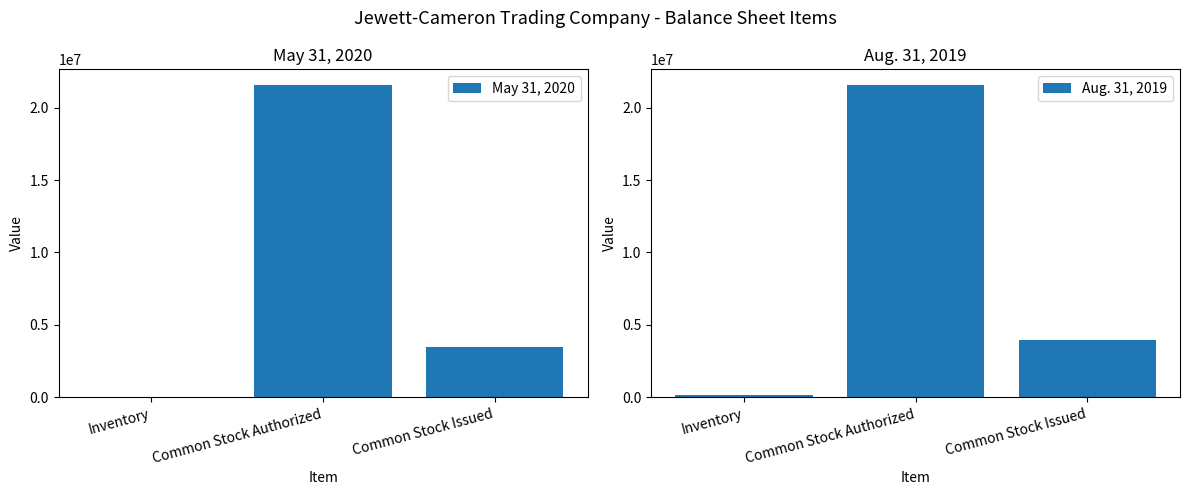

Are the bars grouped side by side (vs. stacked)?

Yes